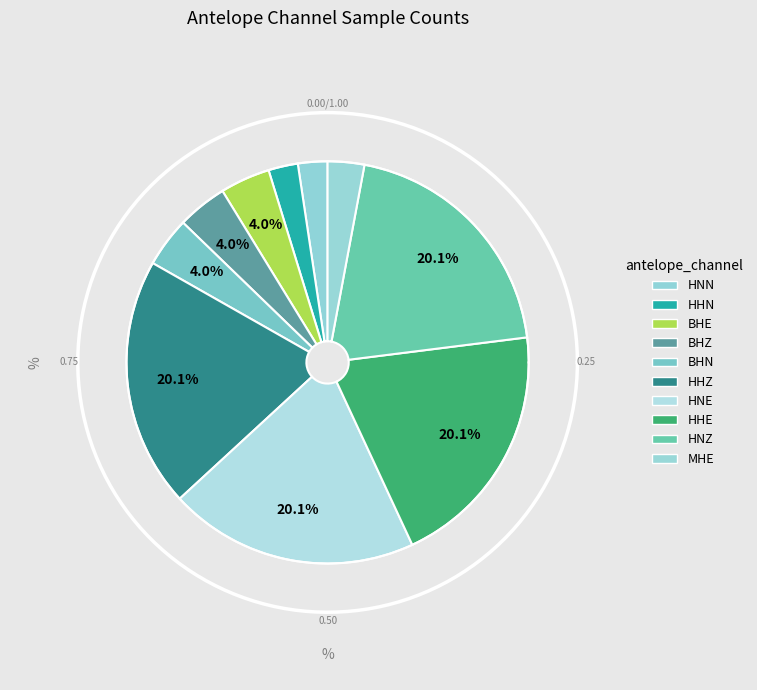

Does HHZ account for over 50% of the chart?

No